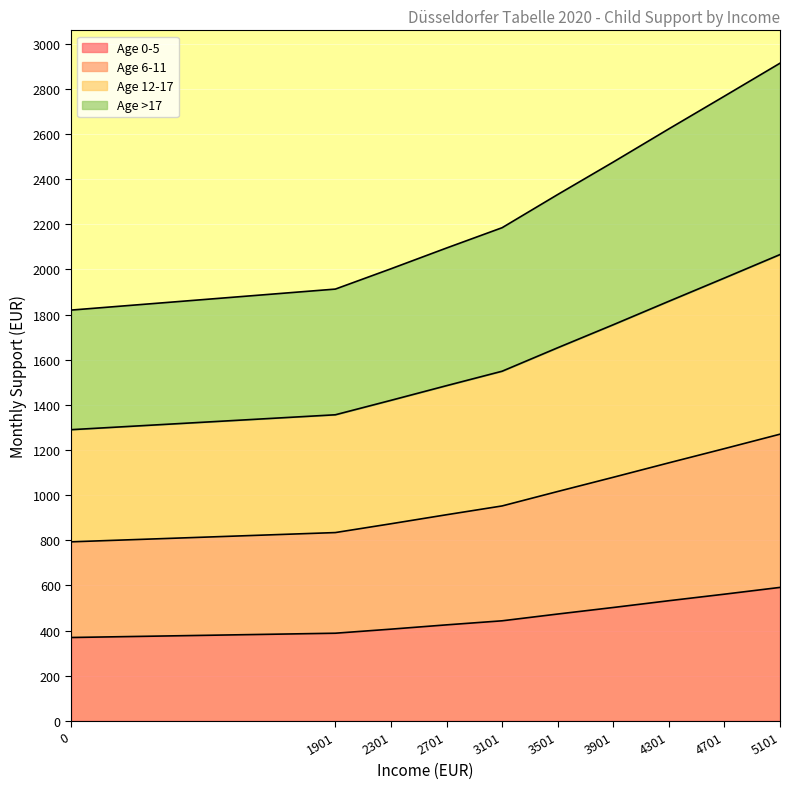

Reading left to right, list all the values displayed in this chart.

Age 0-5: 0=369	1901=388	2301=406	2701=425	3101=443	3501=473	3901=502	4301=532	4701=561	5101=591
Age 6-11: 0=793	1901=834	2301=873	2701=913	3101=952	3501=1016	3901=1079	4301=1143	4701=1206	5101=1270
Age 12-17: 0=1290	1901=1356	2301=1420	2701=1485	3101=1549	3501=1653	3901=1755	4301=1859	4701=1962	5101=2066
Age >17: 0=1820	1901=1913	2301=2003	2701=2095	3101=2185	3501=2332	3901=2476	4301=2623	4701=2768	5101=2914